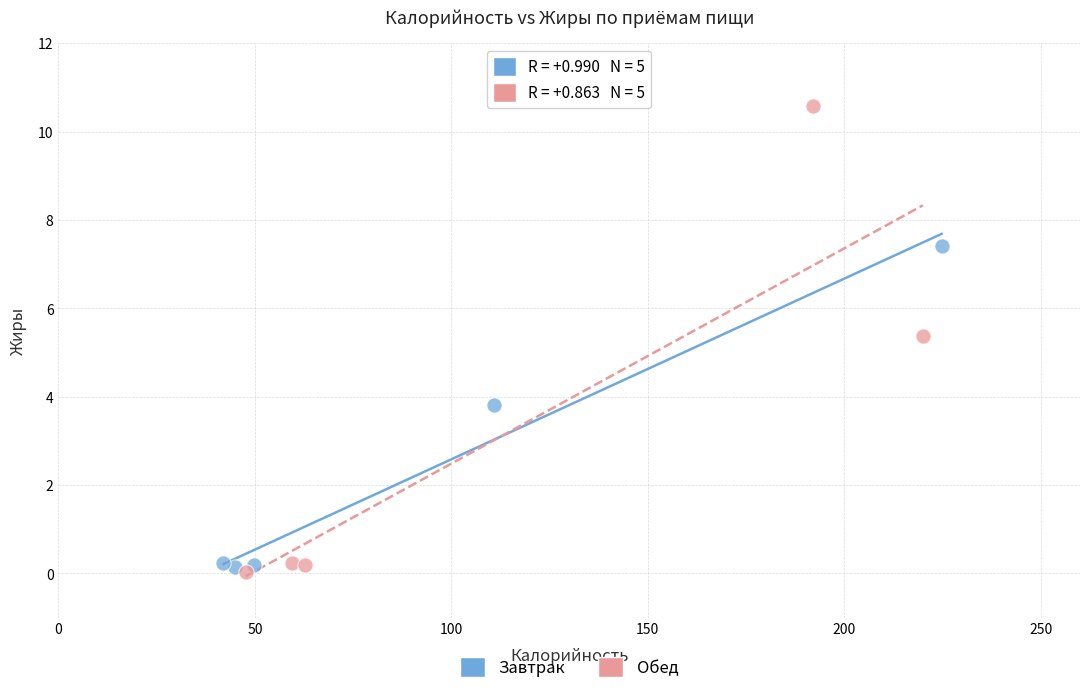

Which series contains the highest Y value?

Обед